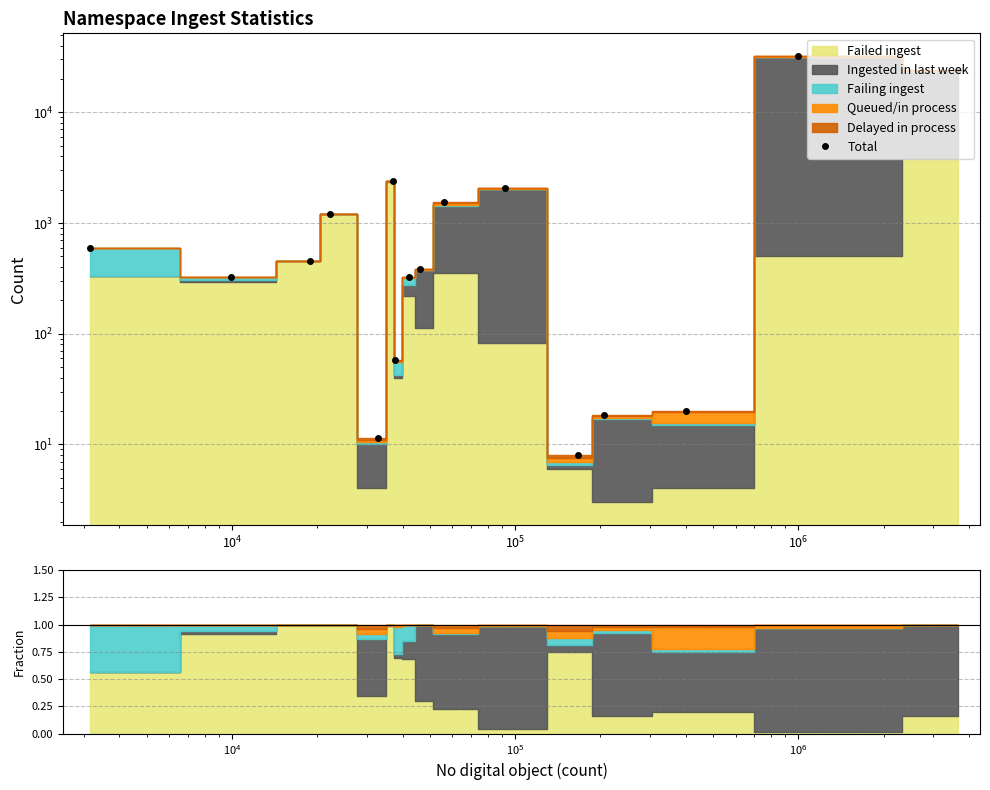

Reading left to right, transcribe all the data shown in this chart.

592.5	324.0	456.0	1211.0	11.5	2398.0	57.5	322.5	381.0	1560.0	2070.5	8.0	18.5	20.0	32480.0	23863.0